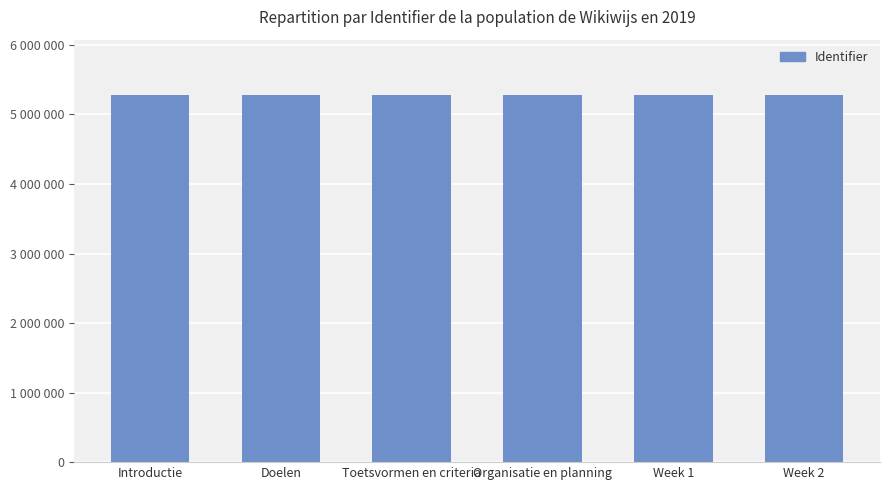

What is the difference between the values at Doelen and Introductie?

2